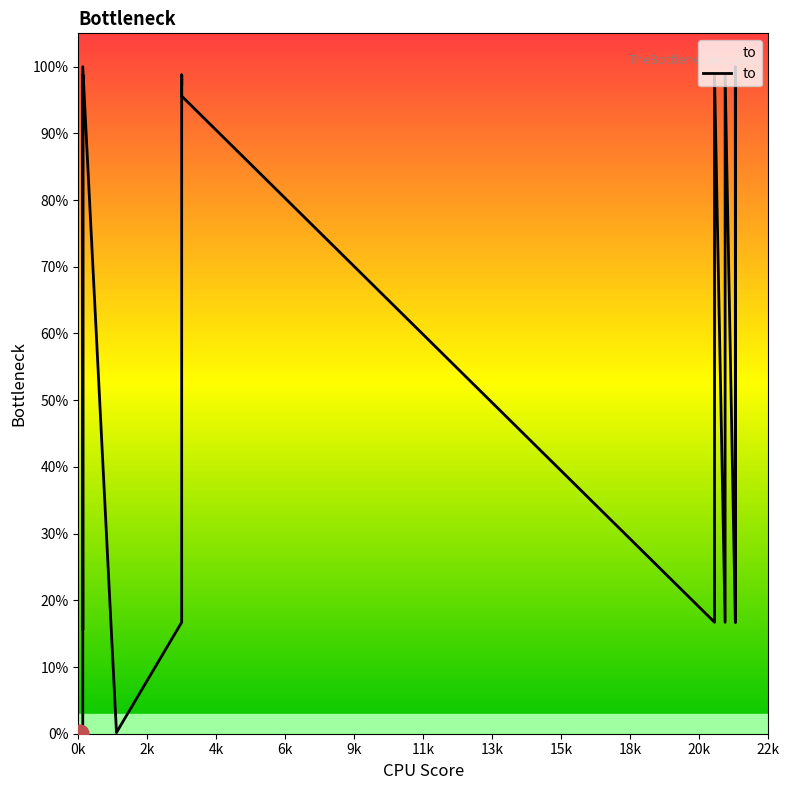

What is the difference between the maximum and minimum values?

99.8